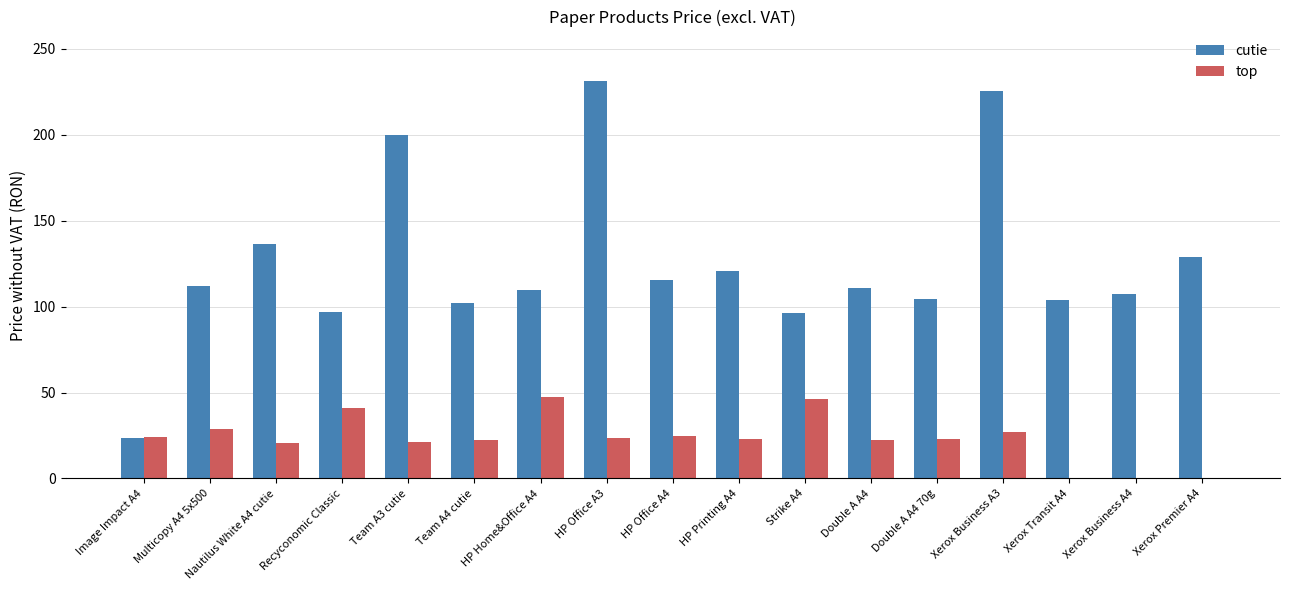

Is the value of top at Xerox Transit A4 greater than the value of cutie at HP Home&Office A4?

No